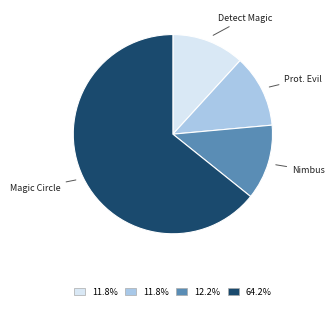

Is there a majority slice in this chart?

Yes